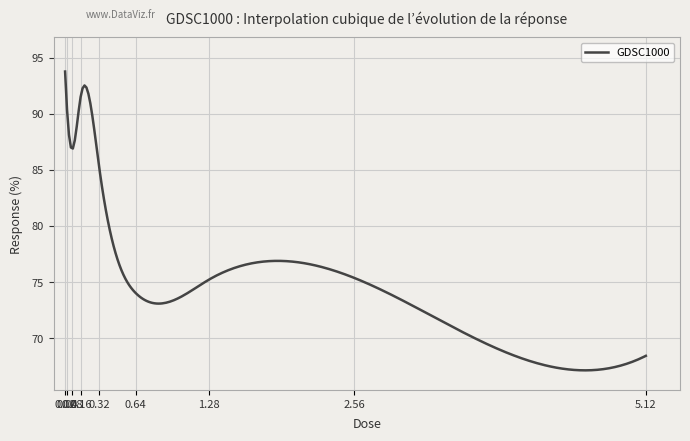

What is the minimum value shown in the chart?

67.1